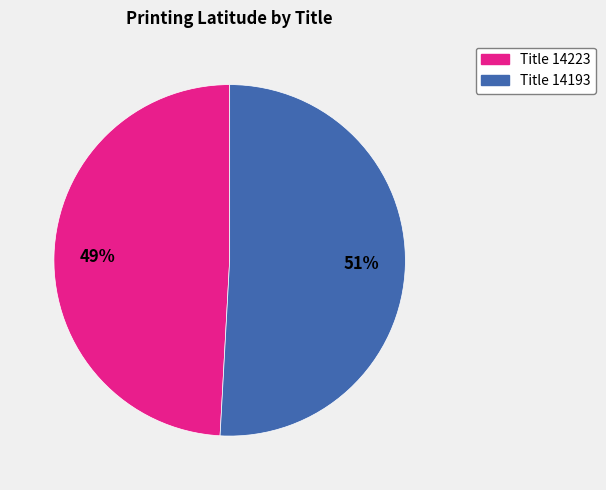

Does any single category account for the majority?

Yes